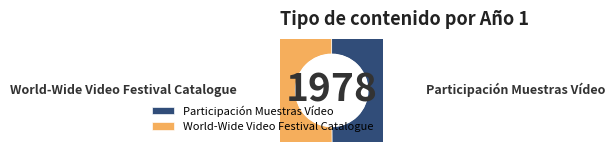

To the nearest percent, what is the combined percentage of Participación Muestras Vídeo and World-Wide Video Festival Catalogue?

100%